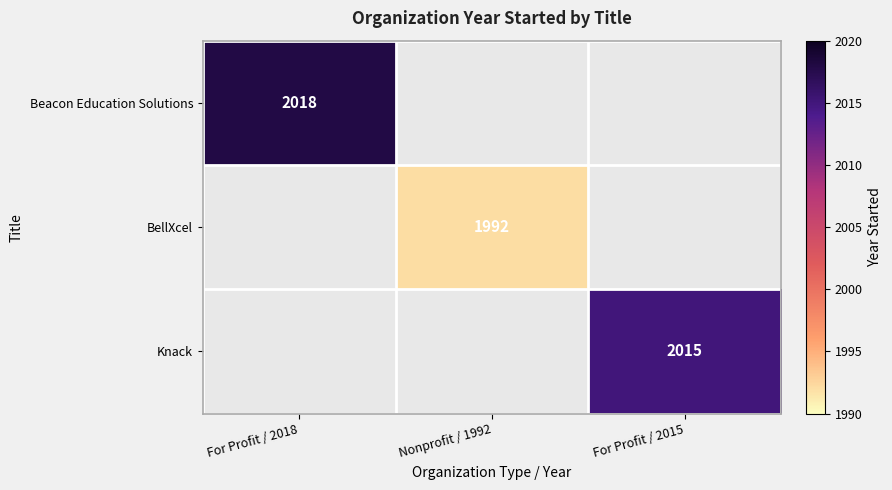

The value of Beacon Education Solutions at For Profit / 2018 is 3126. True or false?

False